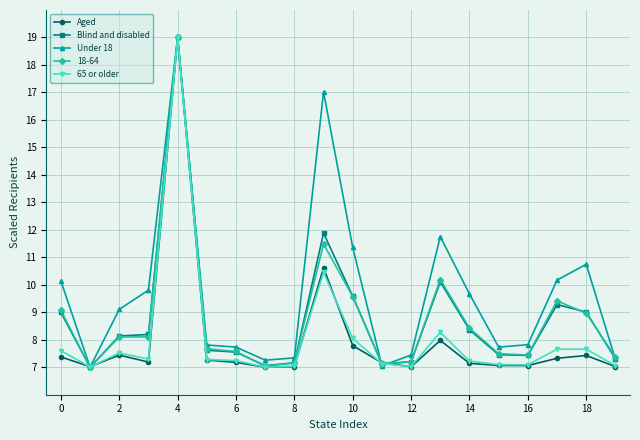

What is the minimum value shown in the chart?

7.0